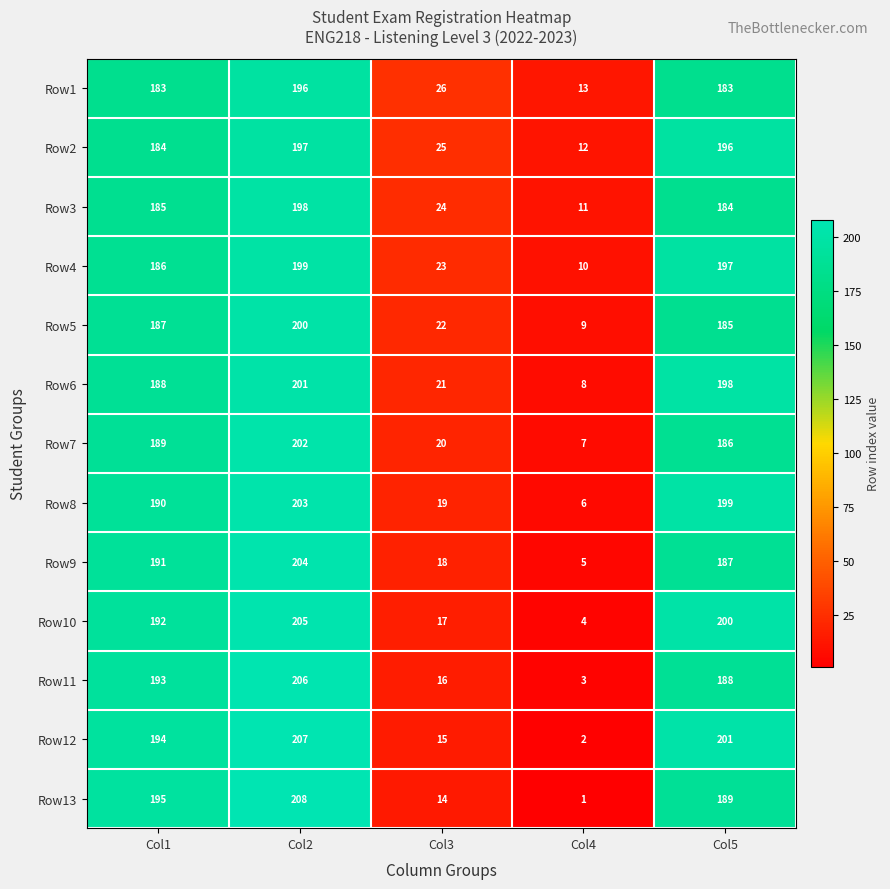

Which series has the largest range (max minus min)?

Row13